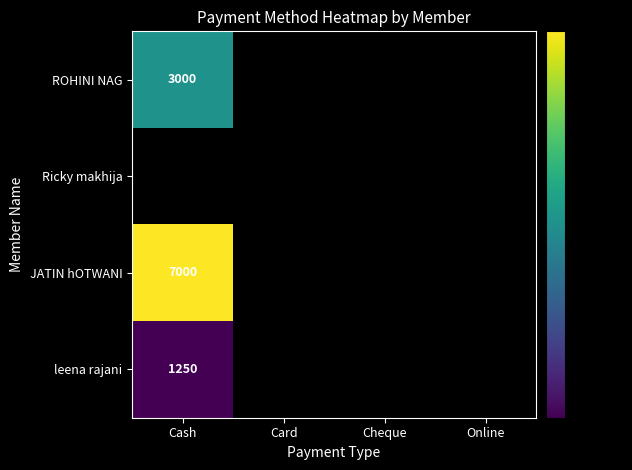

Is it true that leena rajani equals 1639 at Cash?

False